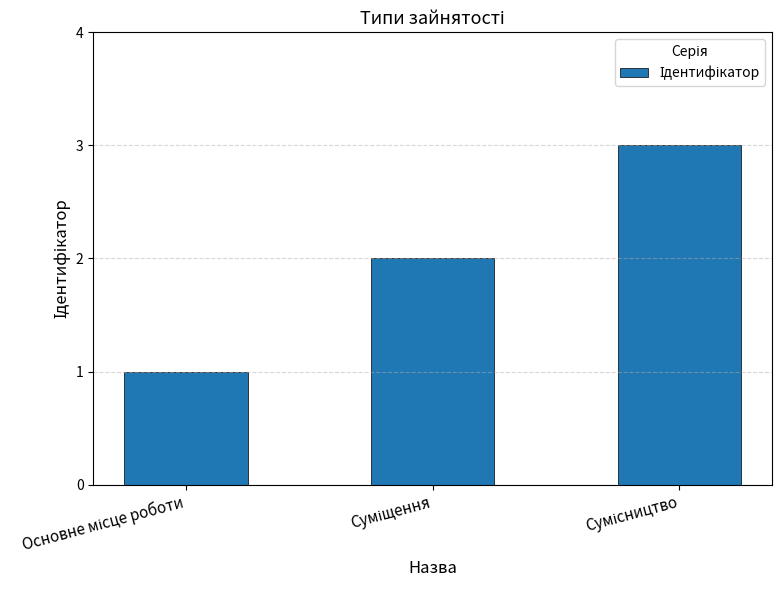

How many bars are there in total?

3